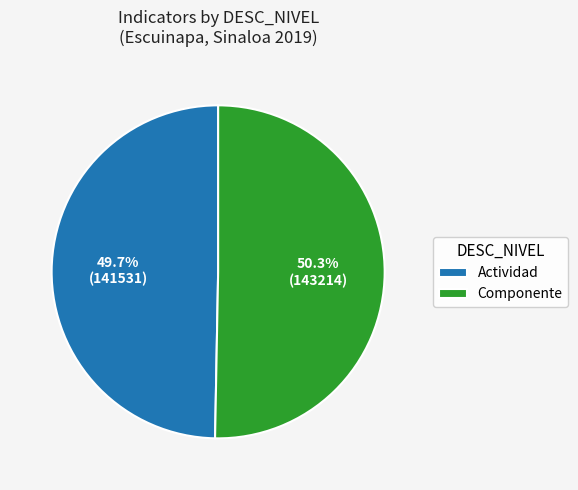

What is the ratio of the value at Actividad to the value at Componente?

1.0